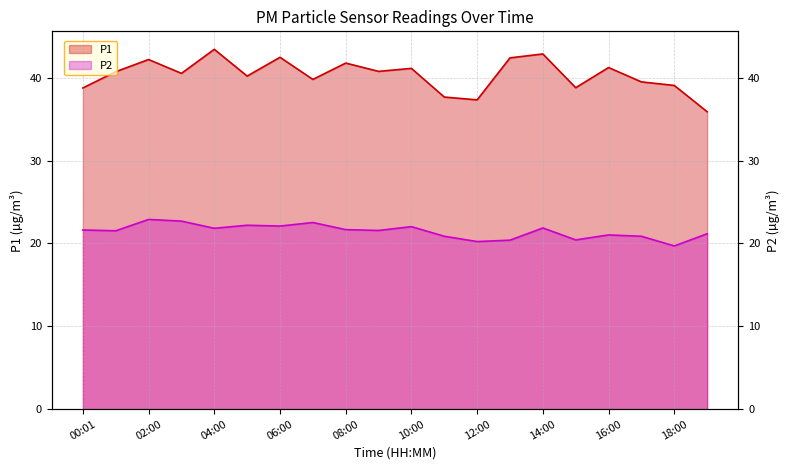

Is it true that P1 equals 43.4 at 04:00?

True